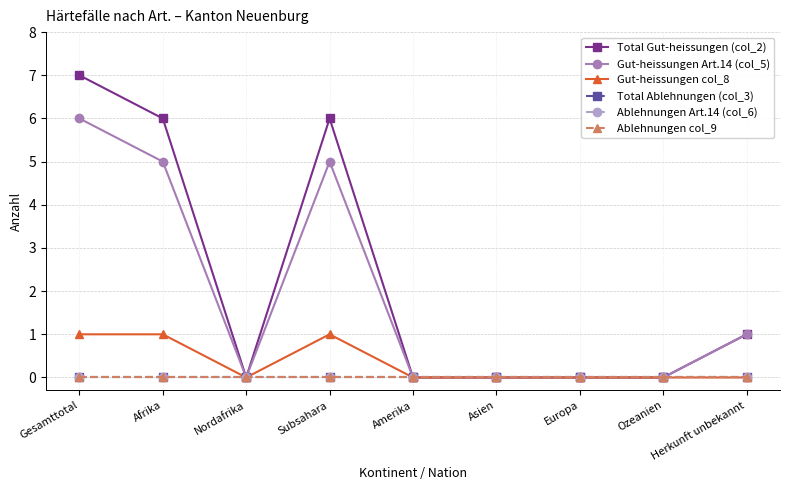

What is the label of the 5th point from the right?

Amerika